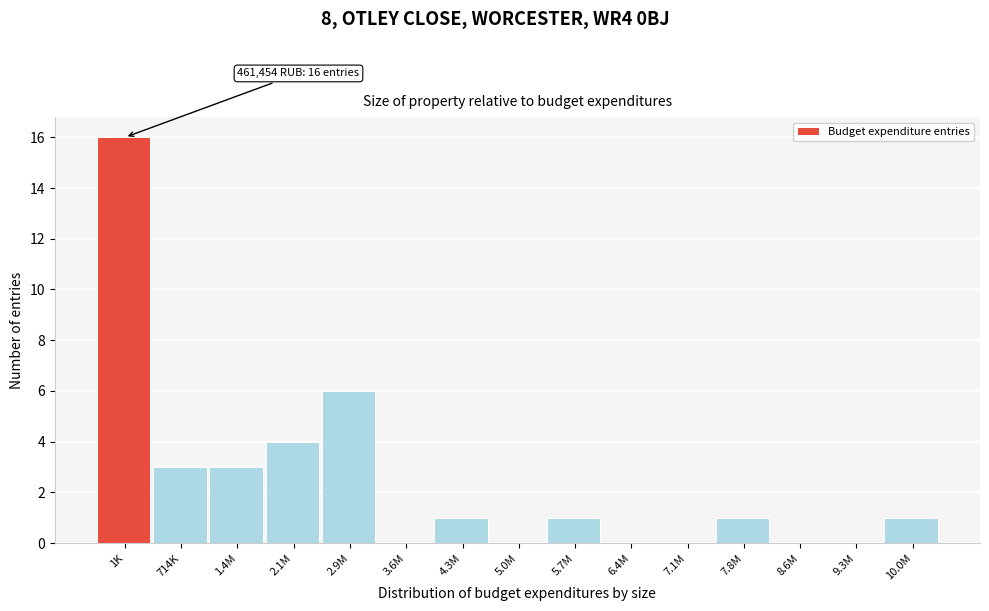

Reading right to left, what are all the values shown in this chart?

10.0M=1	9.3M=0	8.6M=0	7.8M=1	7.1M=0	6.4M=0	5.7M=1	5.0M=0	4.3M=1	3.6M=0	2.9M=6	2.1M=4	1.4M=3	714K=3	1K=16